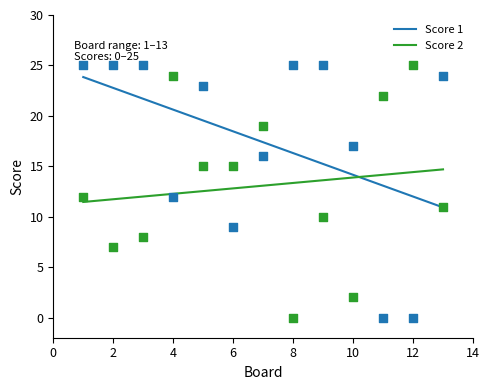

Is it true that Score 2 equals 12.8 at 6?

True